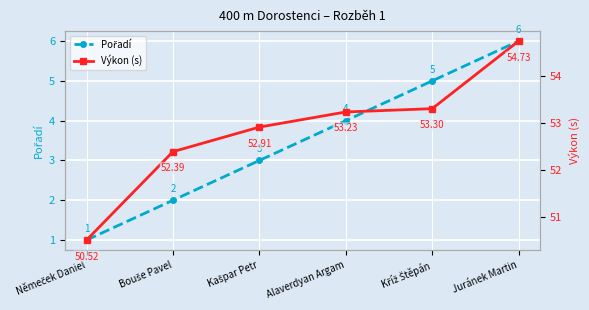

True or false: Výkon (s) and Pořadí cross at least once.

False